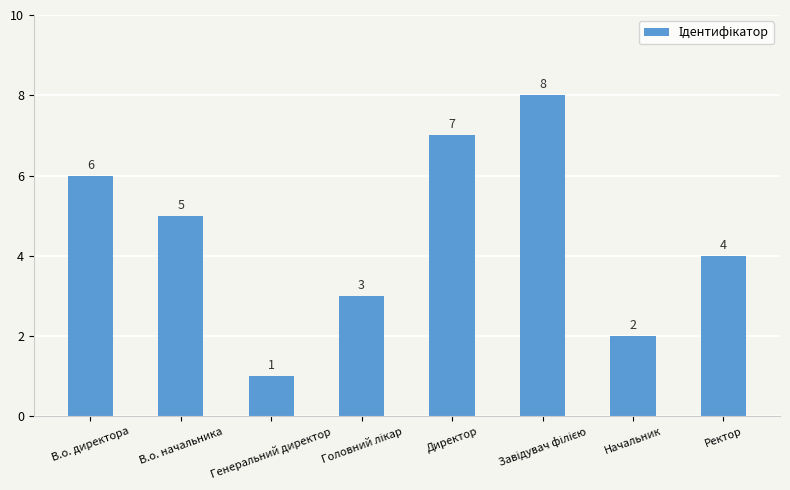

Count the number of categories in the chart.

8